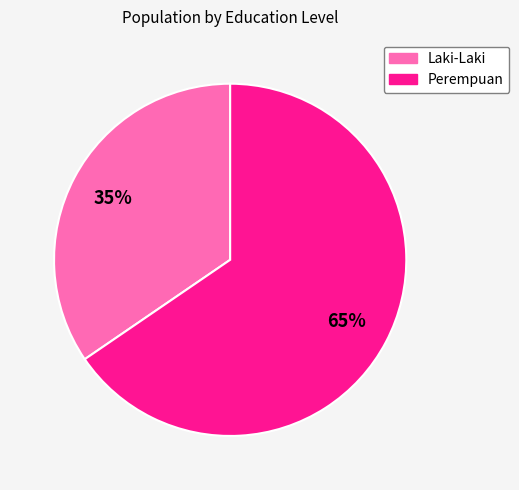

Is there a majority slice in this chart?

Yes